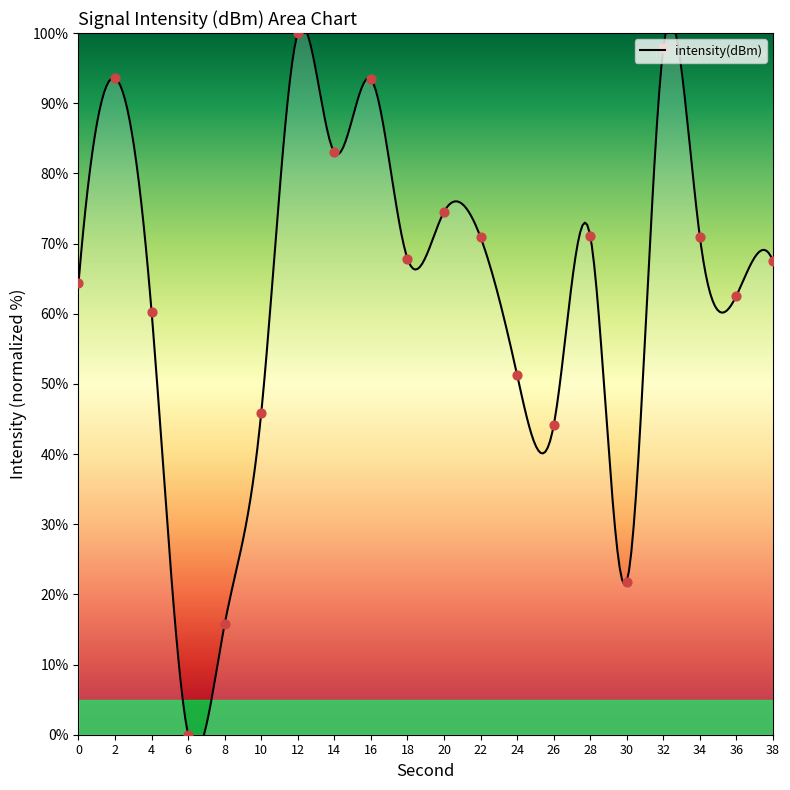

Which has a higher value, 2 or 32?

32